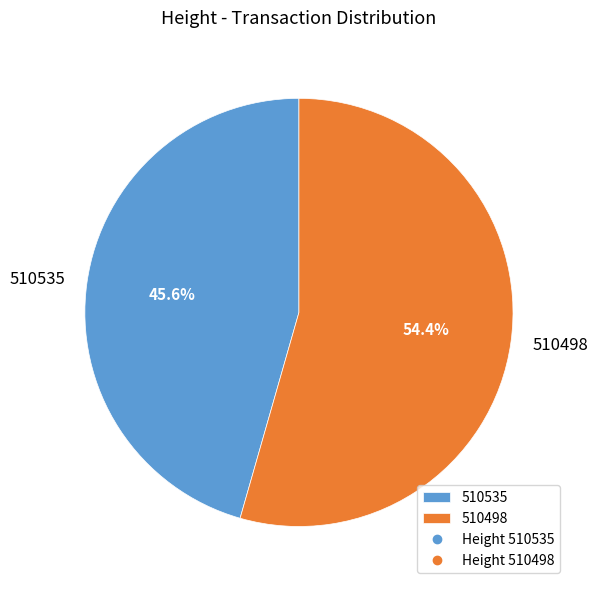

To the nearest percent, what is the average slice percentage?

50%